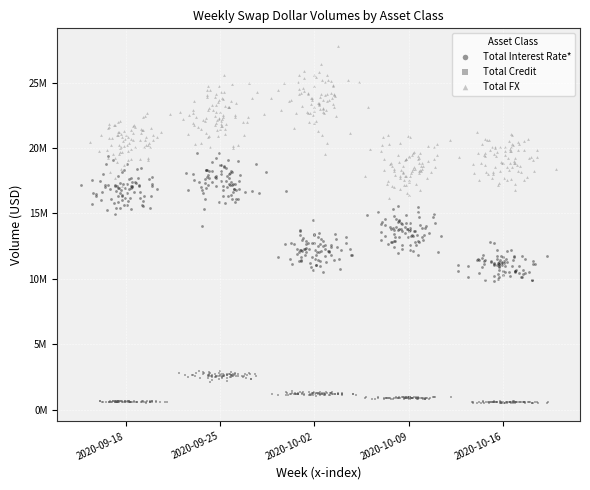

What are all the series names shown in the legend?

Total Interest Rate*, Total Credit, Total FX